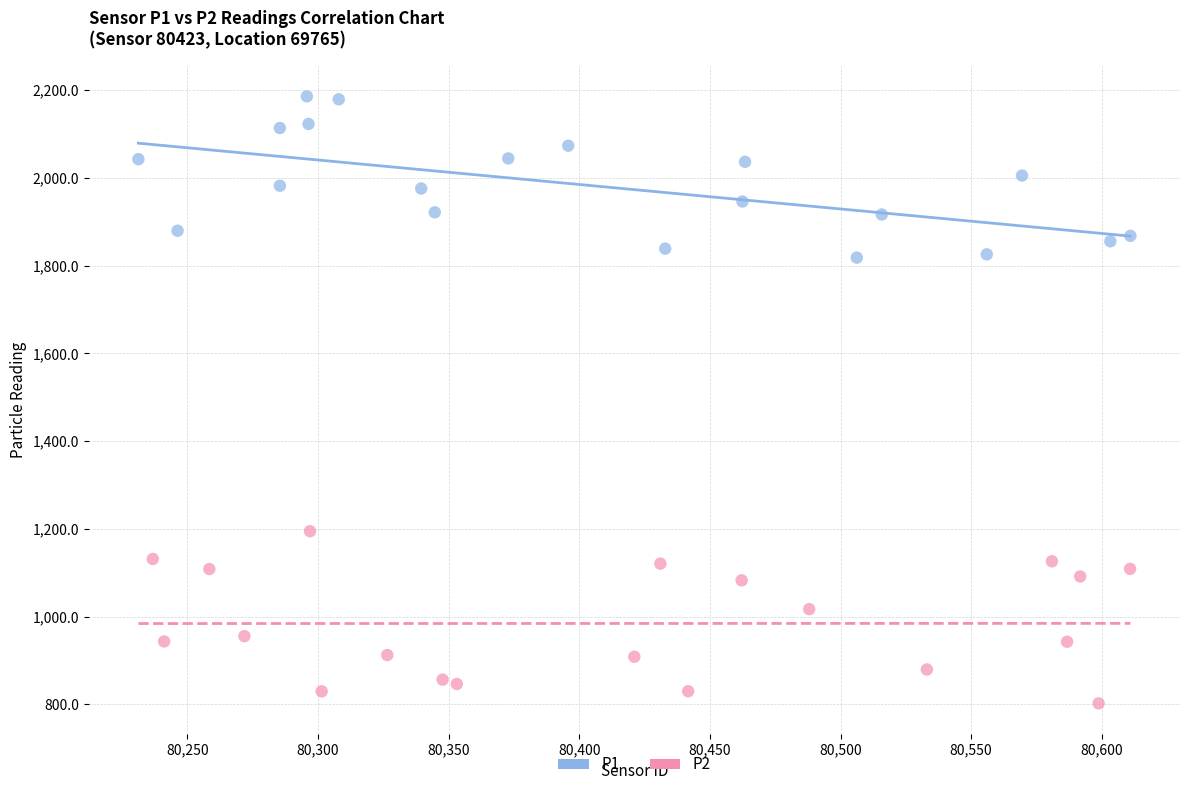

Which series reaches the minimum Y coordinate?

P2